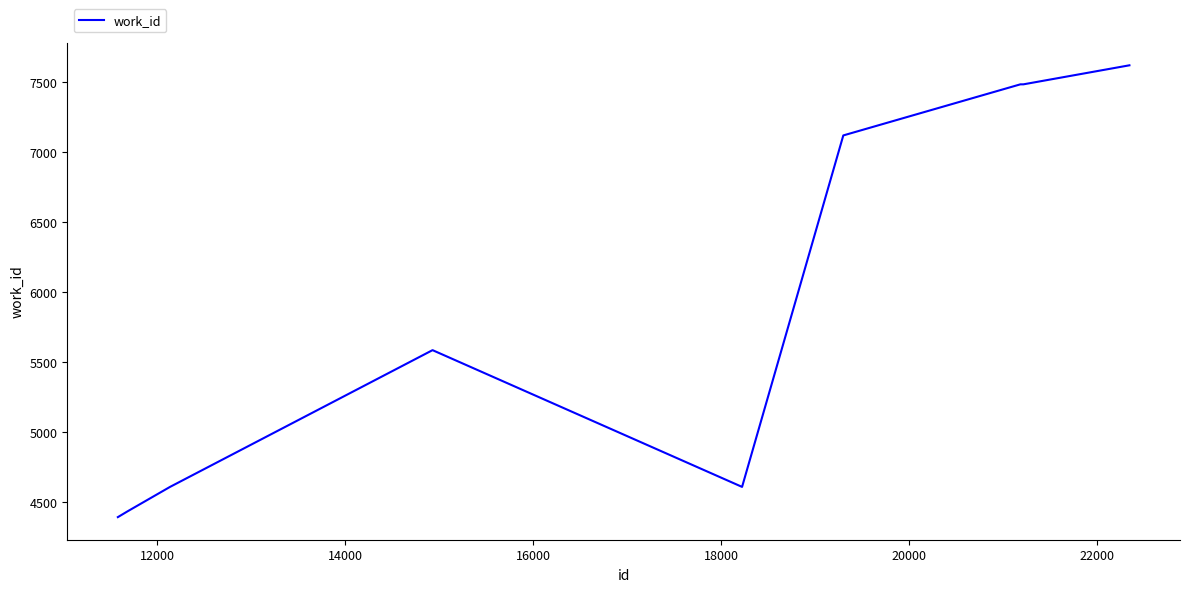

True or false: the data has more than 2 interior local peaks.

False